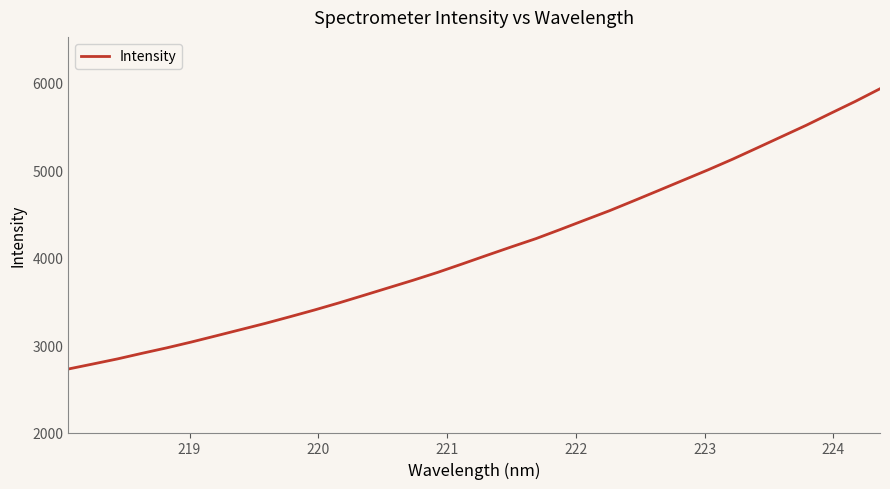

What is the greatest value displayed?

5931.4